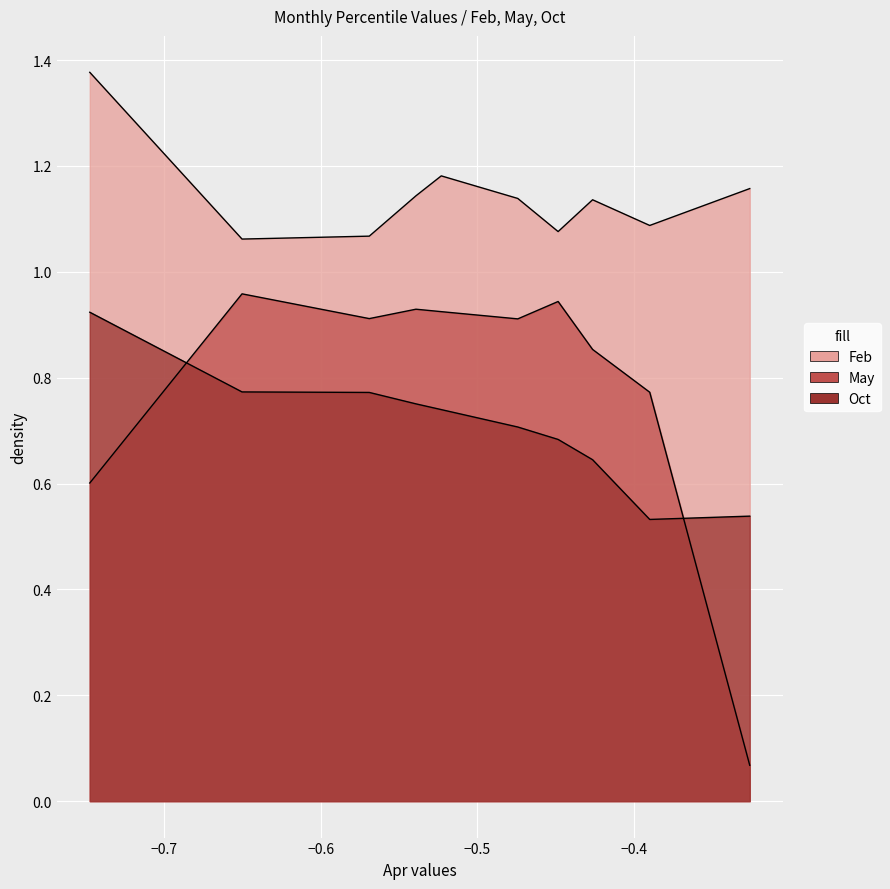

What is the lowest value of the Oct series?

0.5